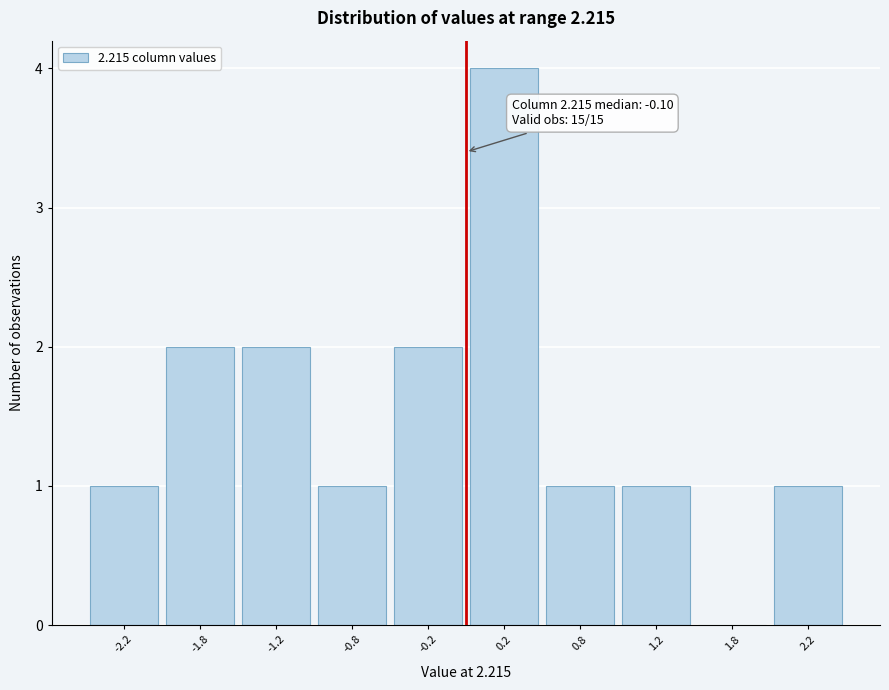

Which range on the x-axis has the tallest bar?

0.0 to 0.5